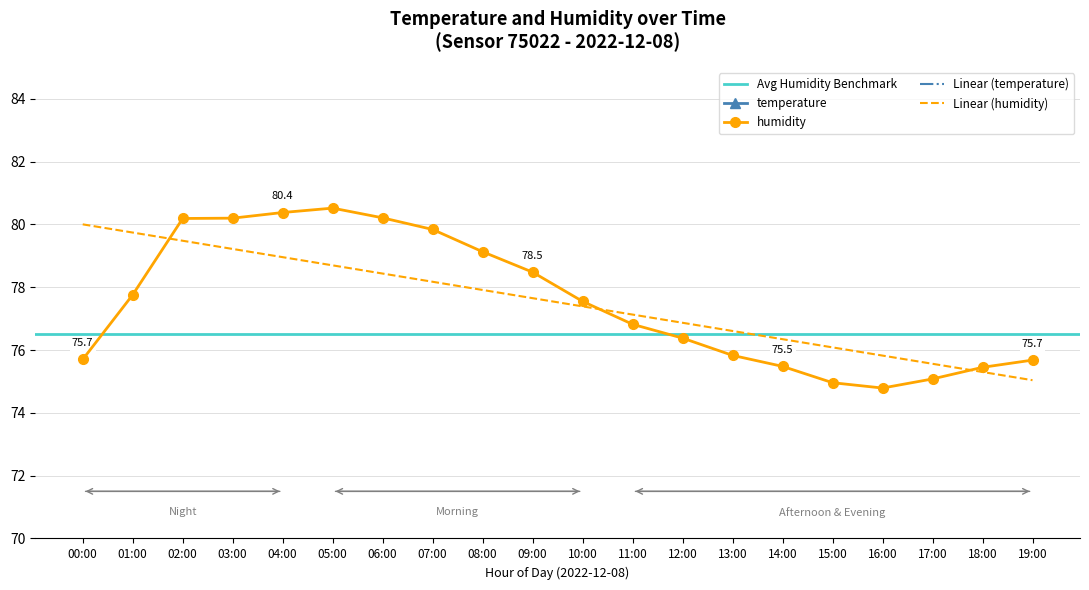

What is the greatest value displayed?

80.5